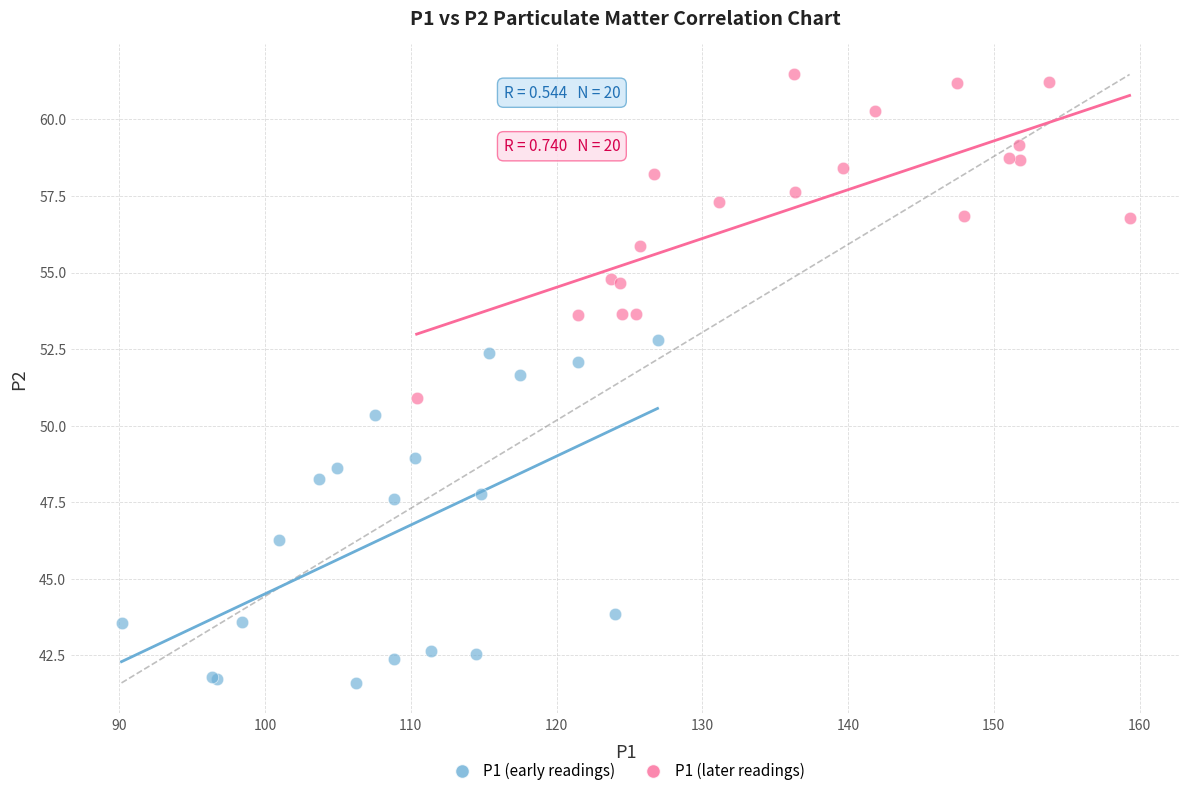

Which series reaches the maximum Y coordinate?

P1 (later readings)